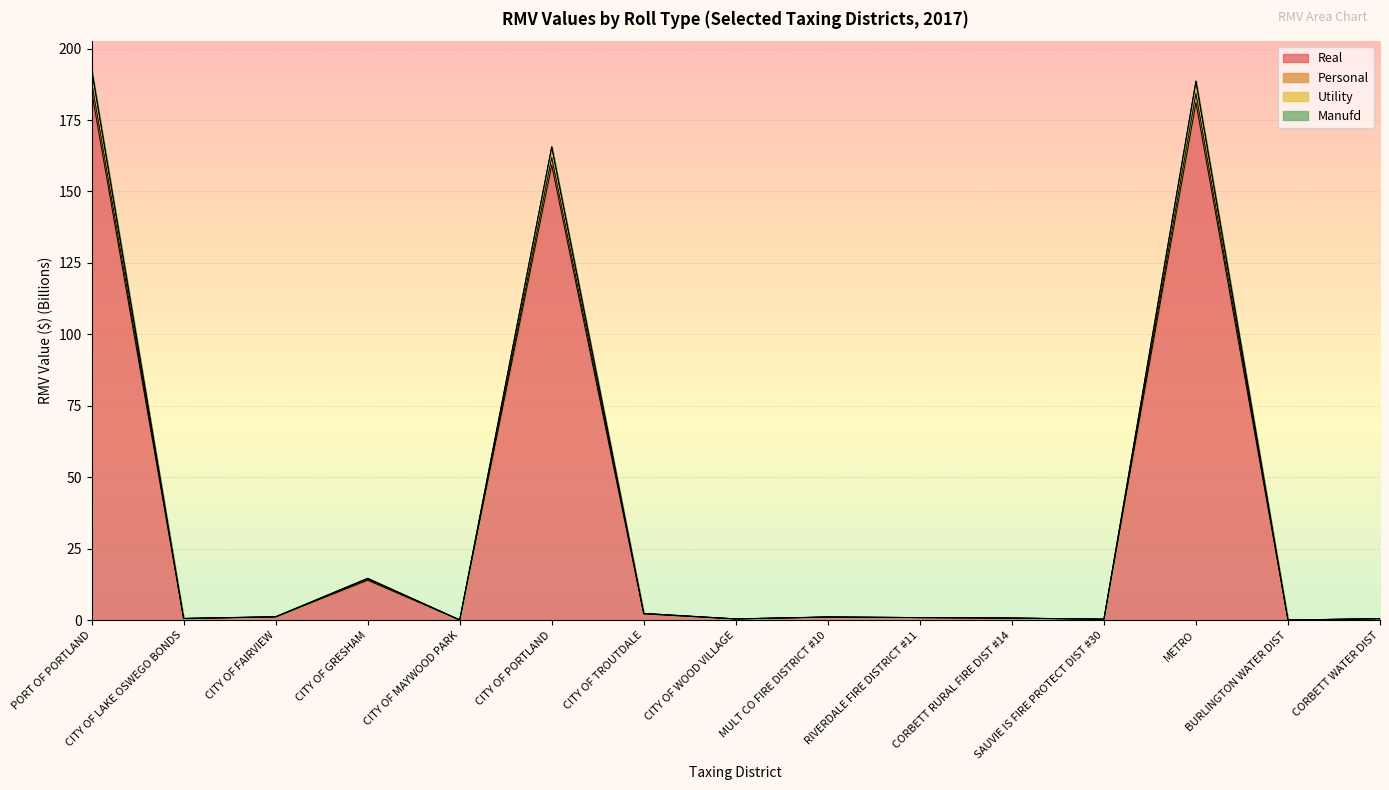

Where is the first local maximum for Utility?

CITY OF GRESHAM